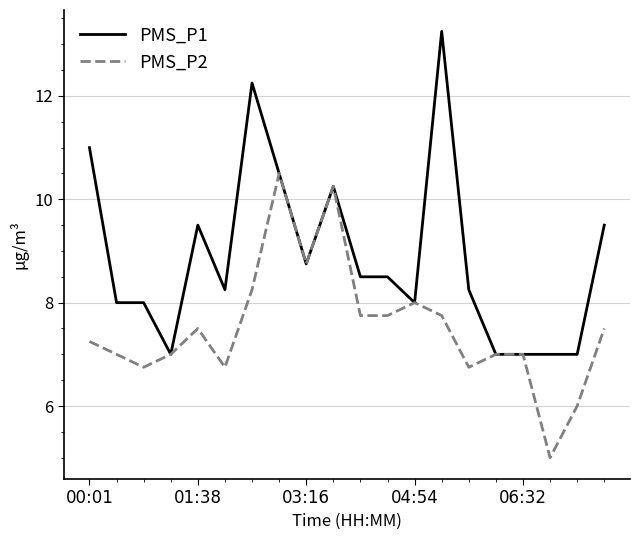

What is the sum of all PMS_P2 values?

150.5